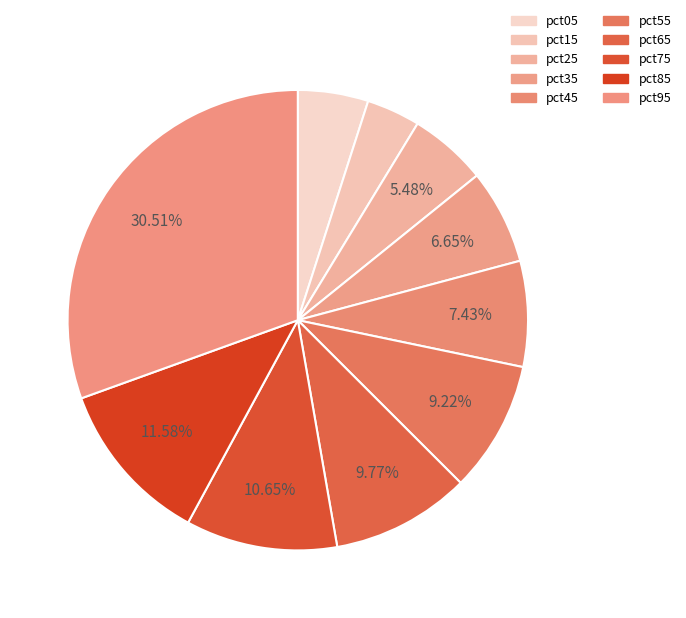

What is the total percentage of pct35 and pct85?

18.2%